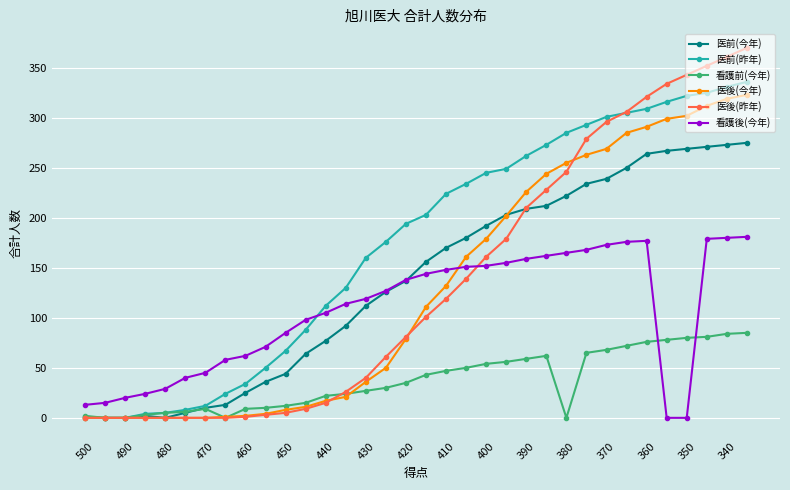

Which series has the largest range (max minus min)?

医後(昨年)